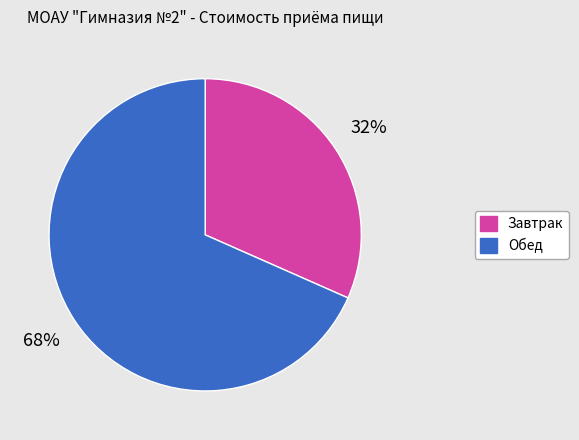

Count the number of slices in the pie.

2